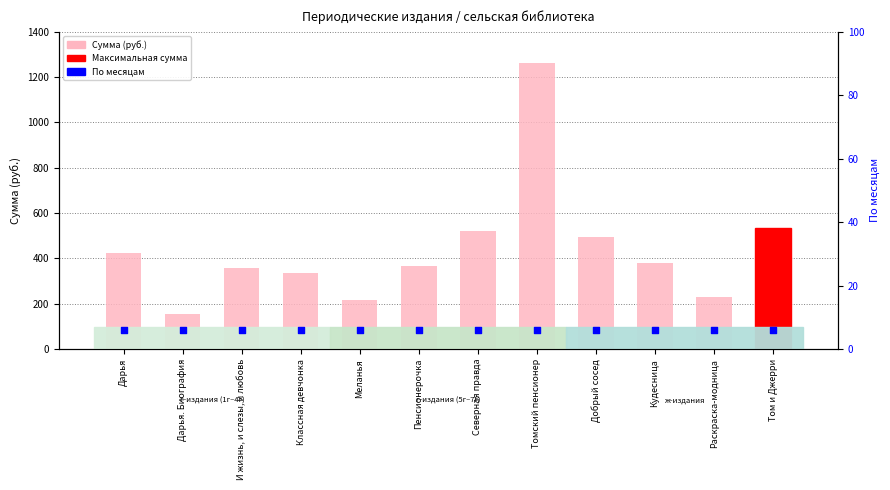

Which series has the widest spread of Y values?

Сумма